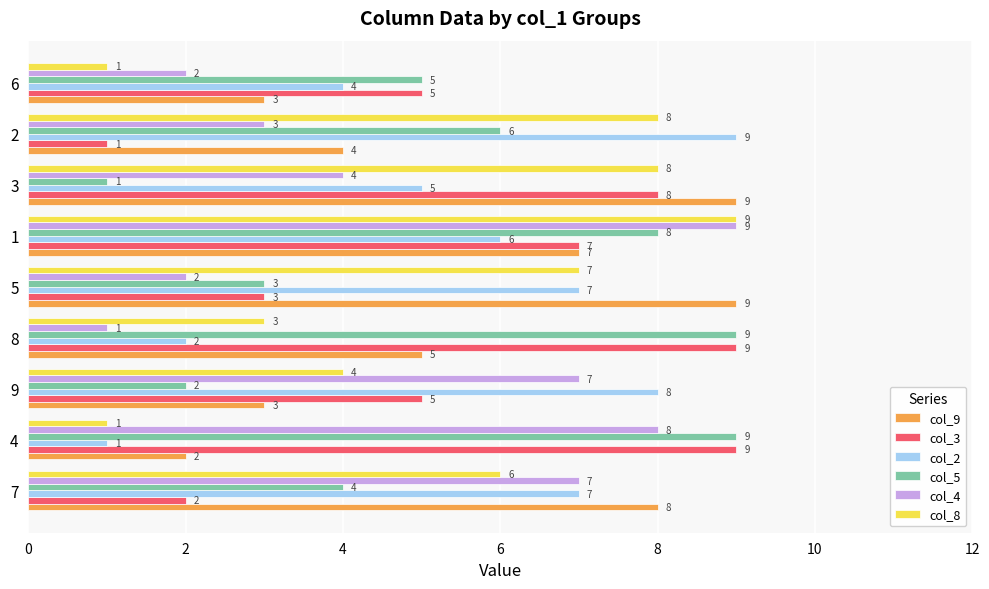

What is the spread (max minus min) of values at 6?

4